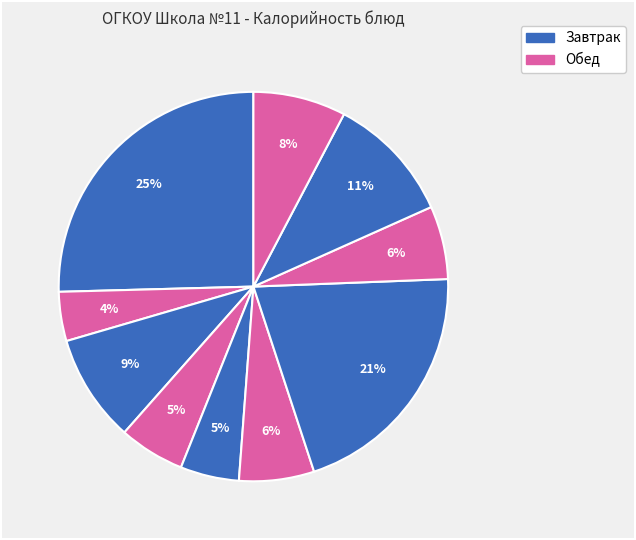

How many slices are in this pie chart?

10